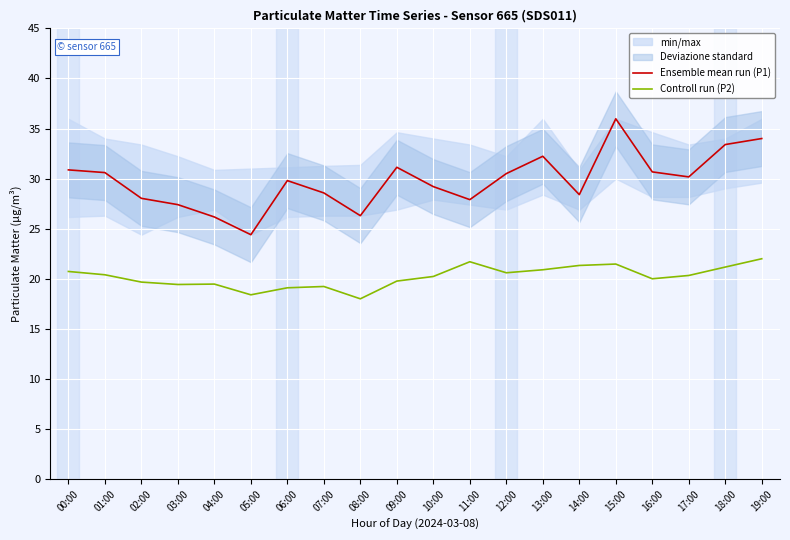

At 02:00, list the series in order from largest to smallest.

Ensemble mean run (P1), Controll run (P2)